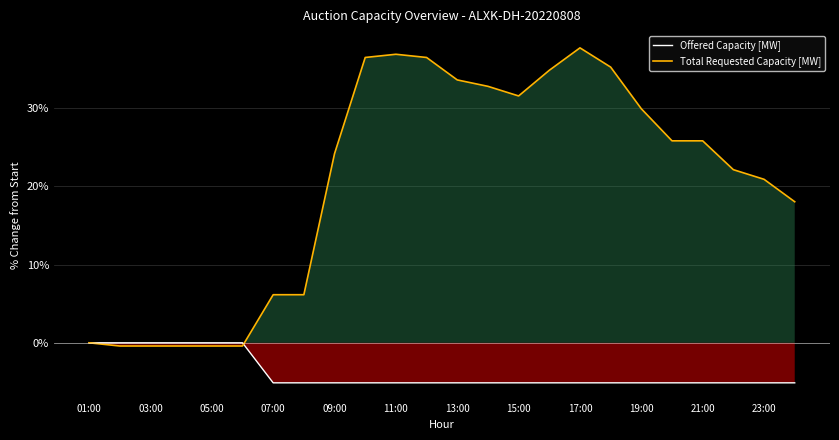

Rank the series by their average value, from highest to lowest.

Total Requested Capacity [MW], Offered Capacity [MW]